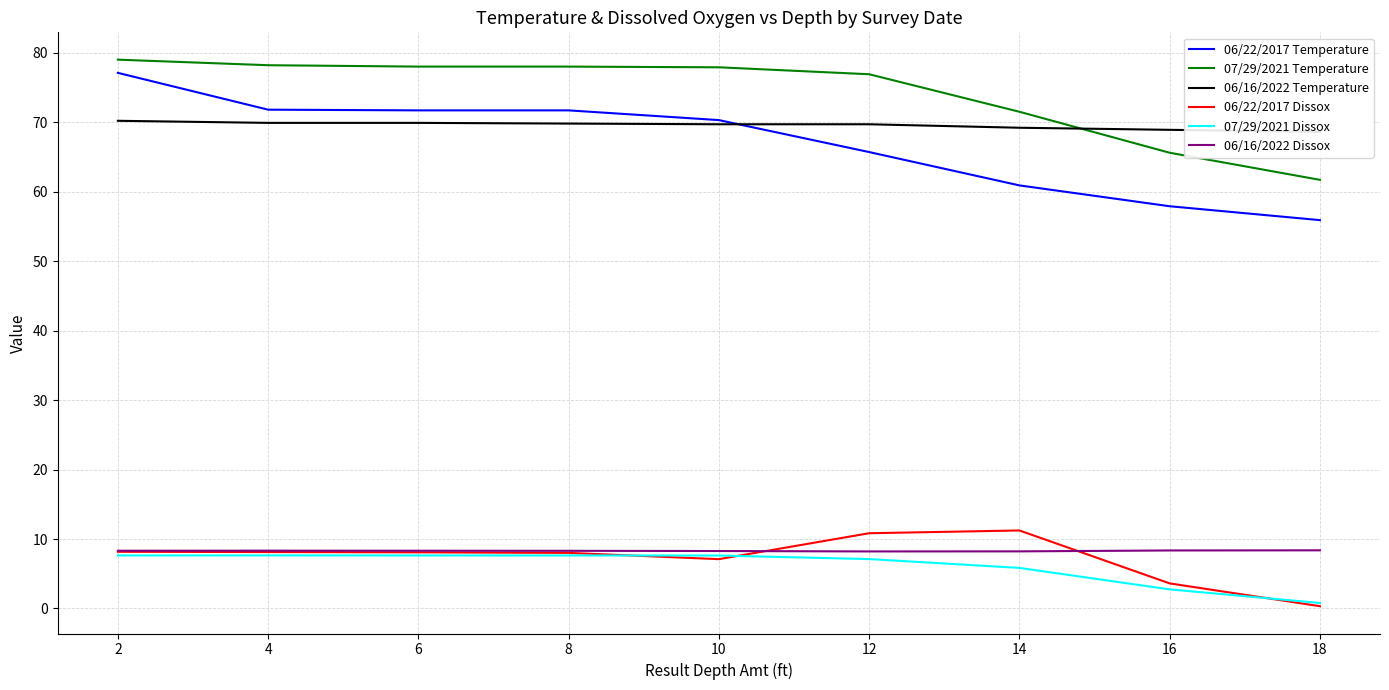

The 06/16/2022 Dissox series shows 14.0 at 18. True or false?

False